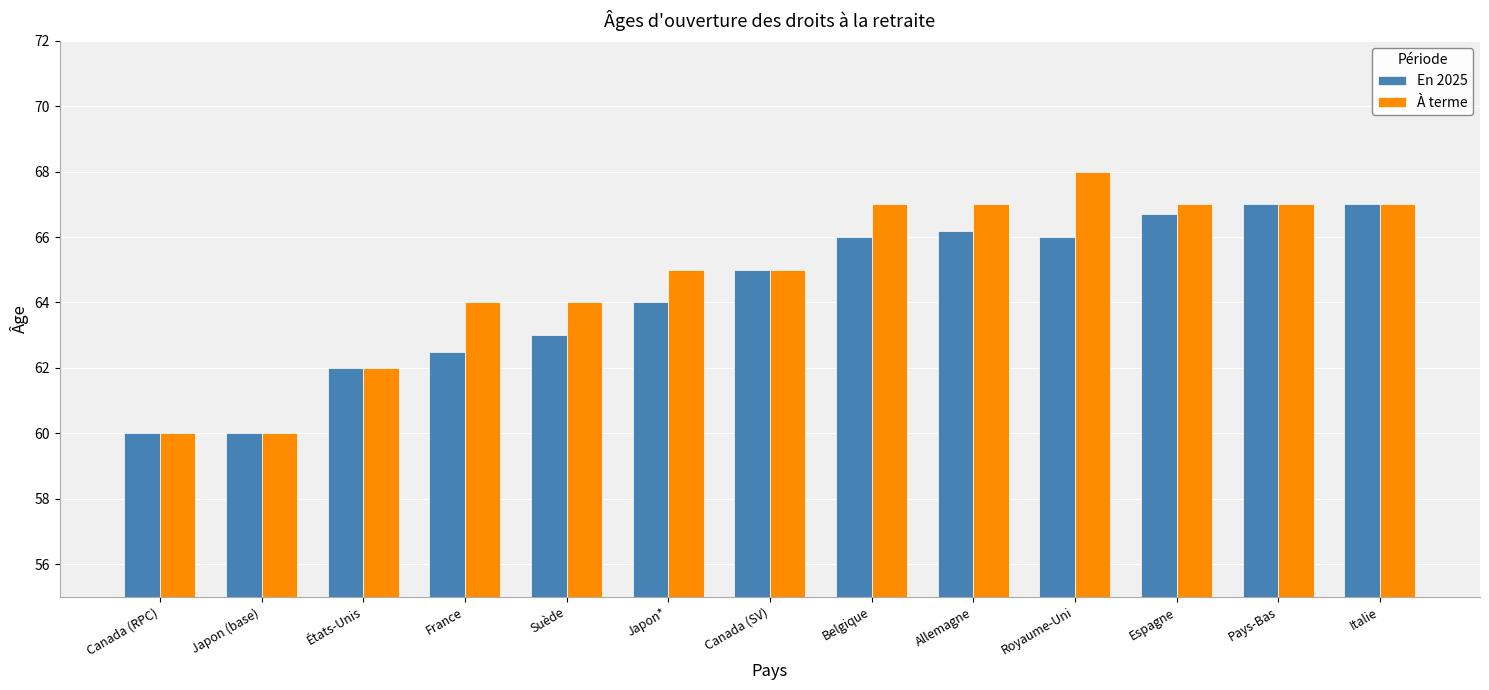

What is the label of the 10th bar from the left?

Royaume-Uni